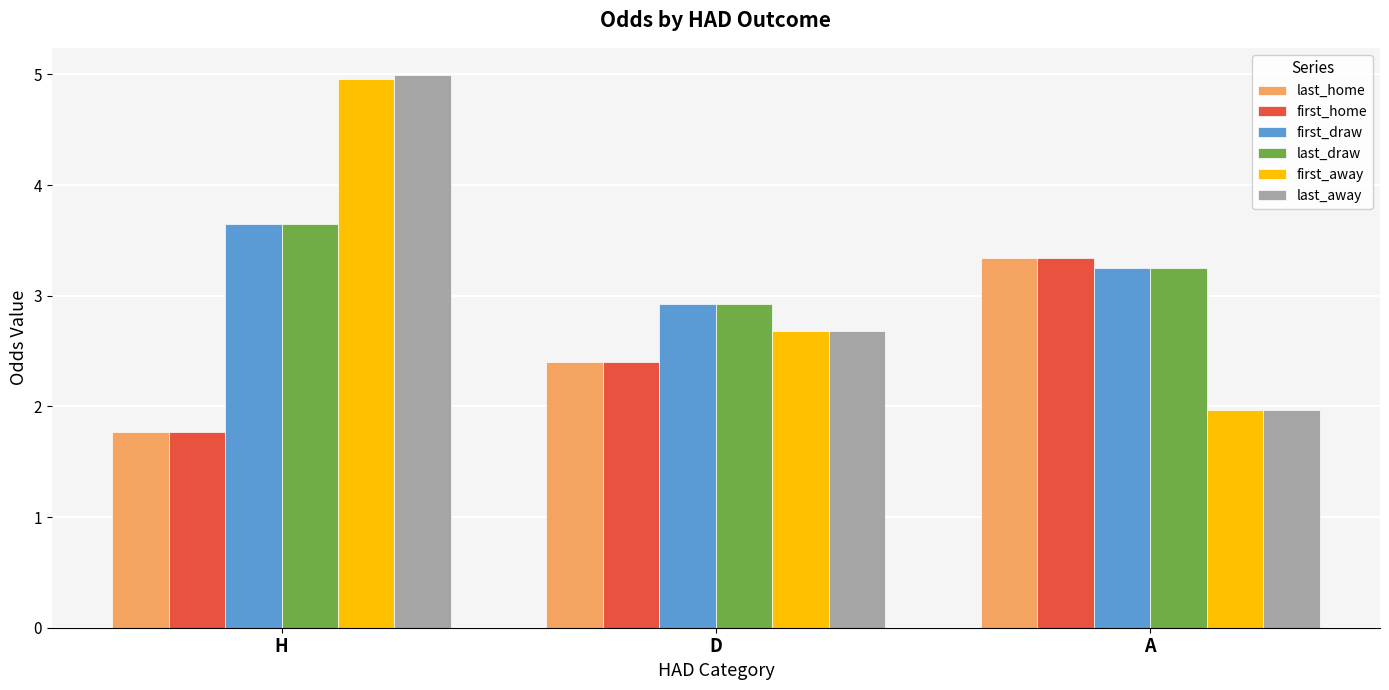

What is the difference between the first_home values at H and A?

1.6